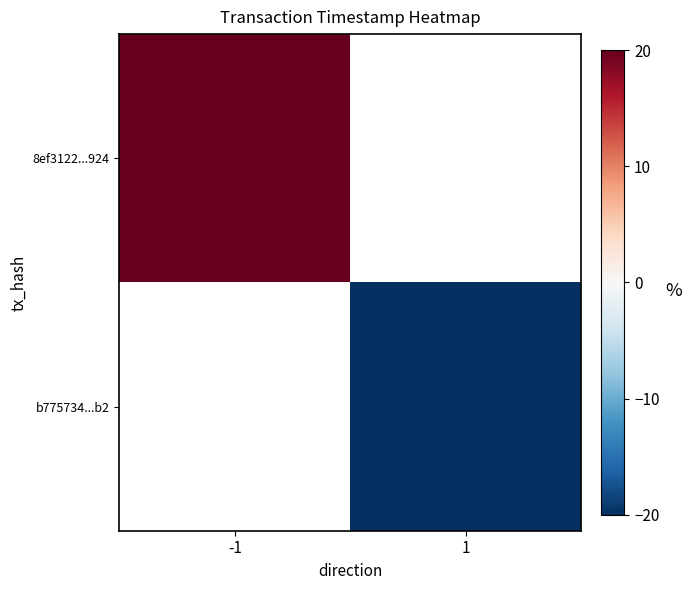

At how many categories does at least one series exceed 7?

1